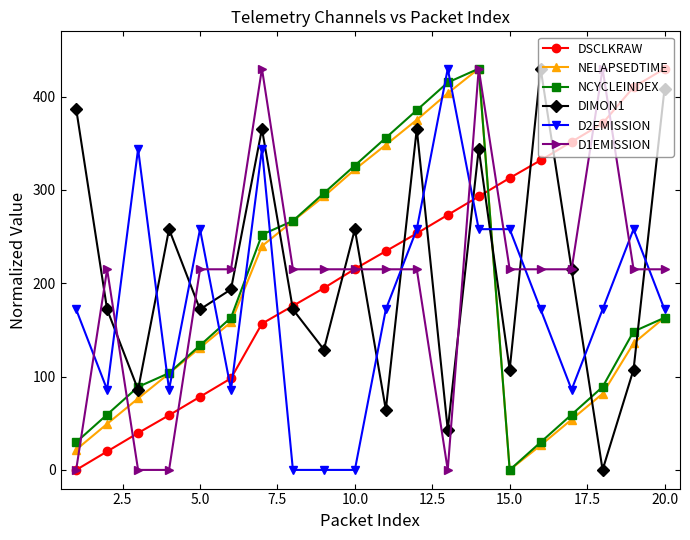

In NELAPSEDTIME, how many points are lower than both neighbors (excluding endpoints)?

1